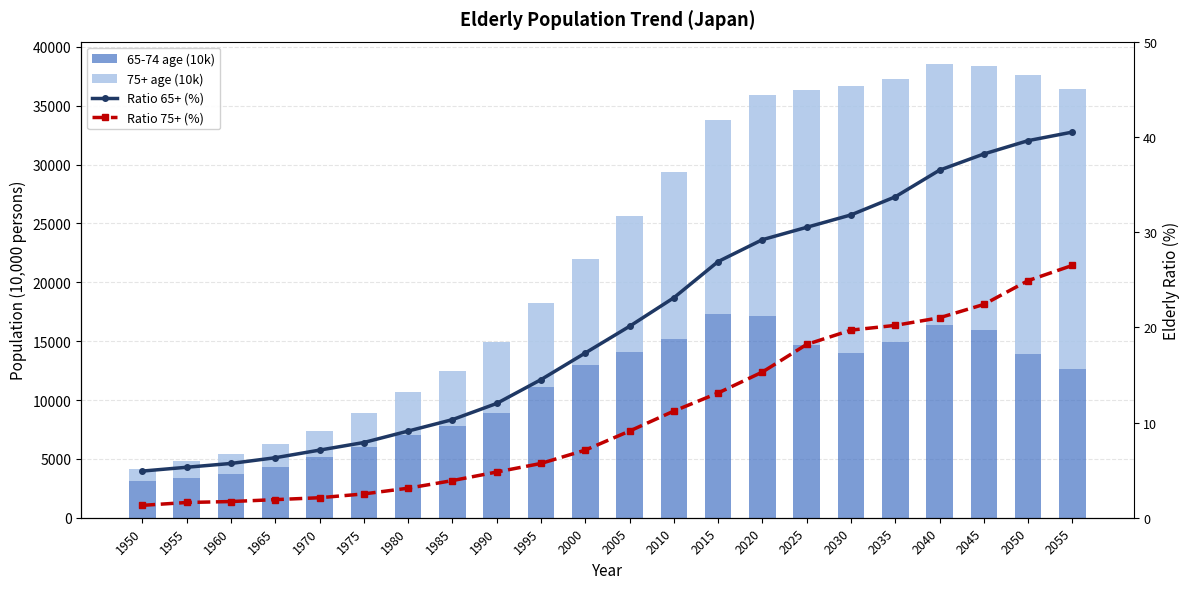

What is the highest value of the Ratio 75+ (%) series?

26.5